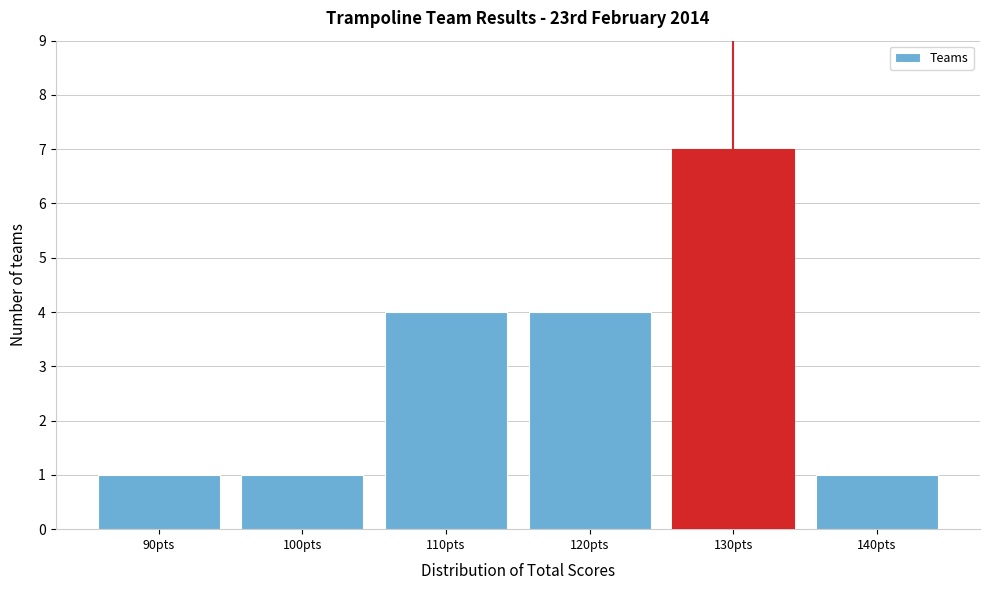

Reading left to right, what are all the values shown in this chart?

90pts=1	100pts=1	110pts=4	120pts=4	130pts=7	140pts=1